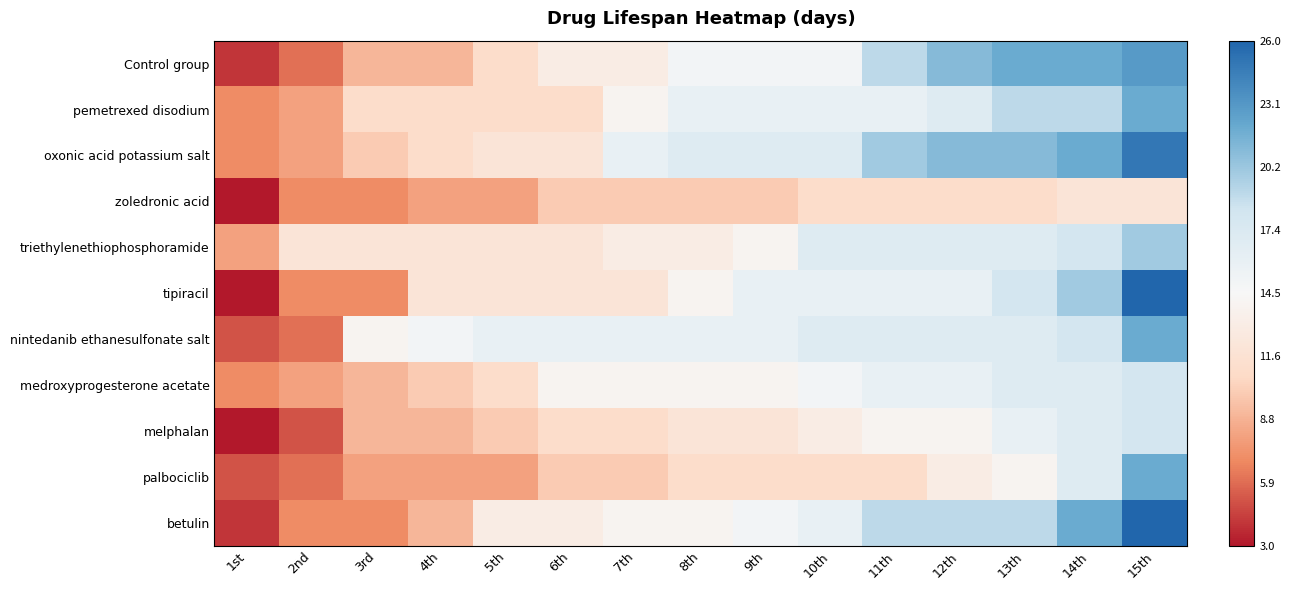

Count the number of categories in the chart.

15